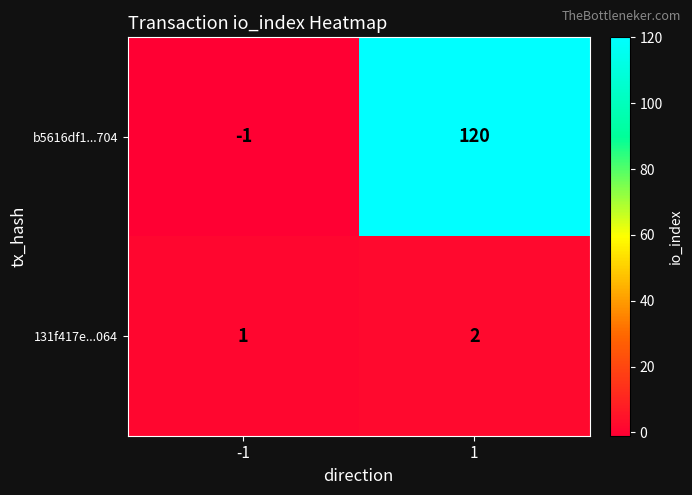

What is the maximum value shown in the chart?

120